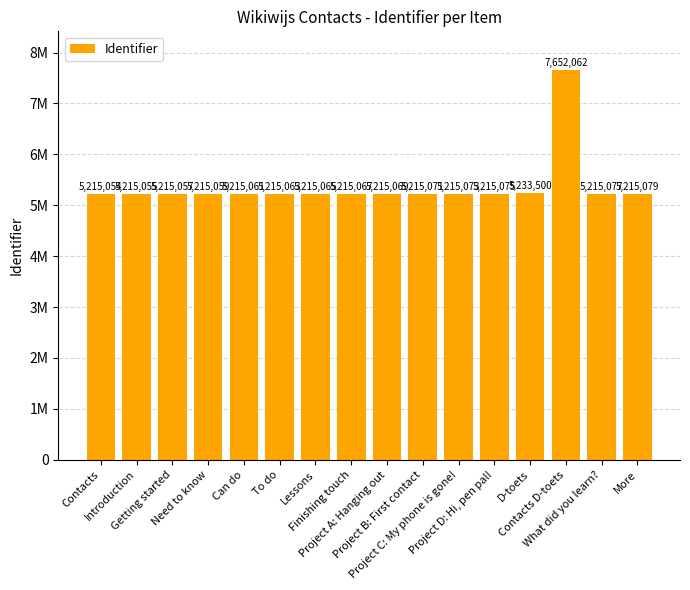

Does the chart contain any negative values?

No